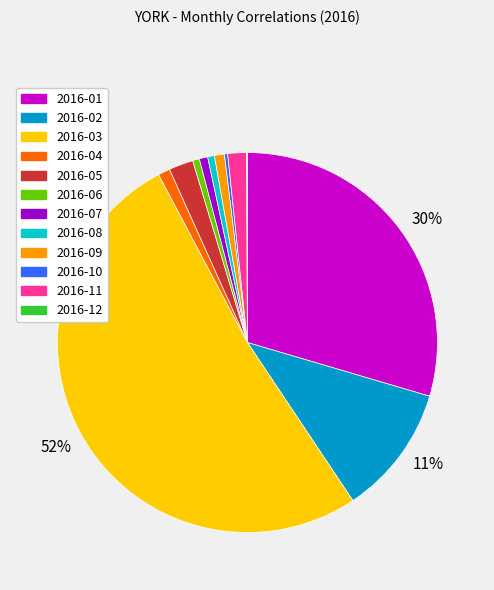

Is there any slice that represents more than half of the pie?

Yes